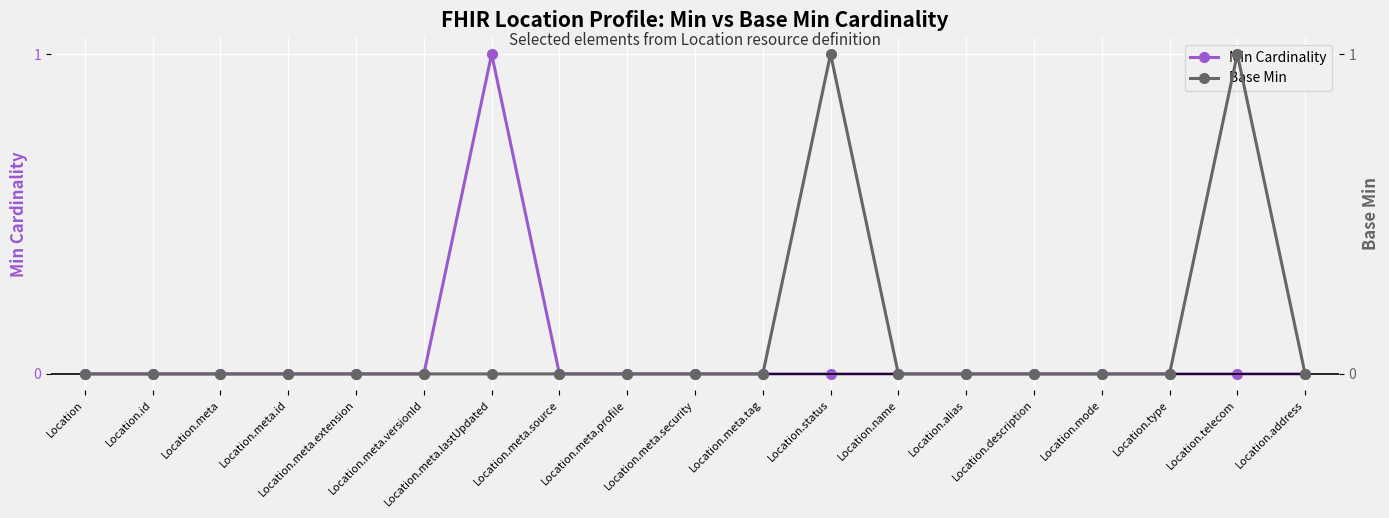

What is the label of the 4th point from the left?

Location.meta.id